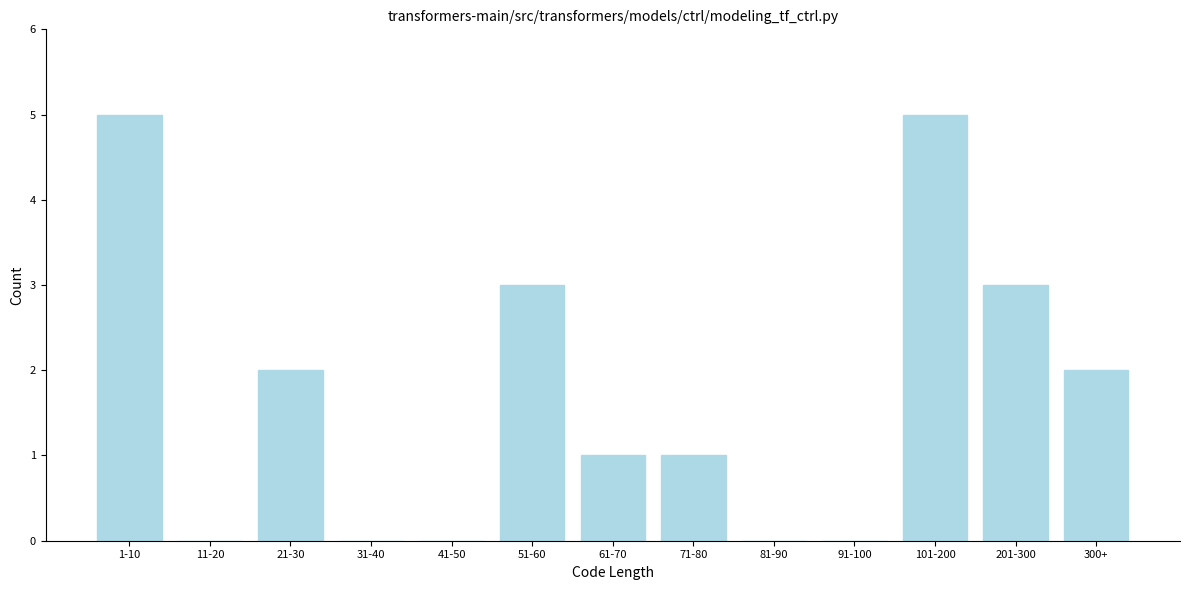

Reading left to right, extract all data points from this chart.

1-10=5	11-20=0	21-30=2	31-40=0	41-50=0	51-60=3	61-70=1	71-80=1	81-90=0	91-100=0	101-200=5	201-300=3	300+=2